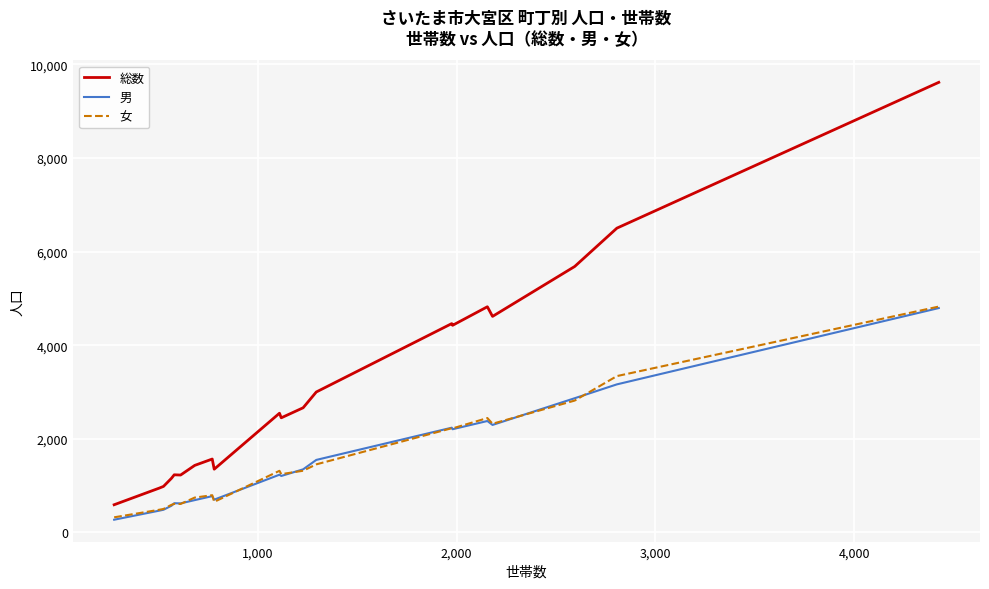

Which series has the largest total across all categories?

総数